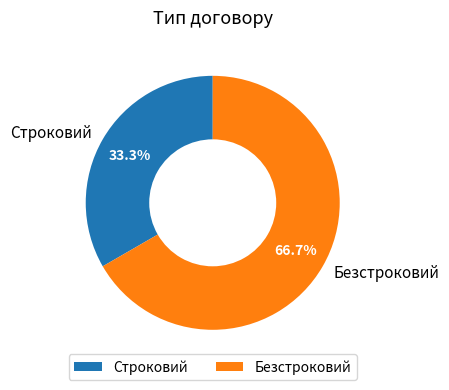

To the nearest percent, what is the difference between the Строковий and Безстроковий slice percentages?

33%